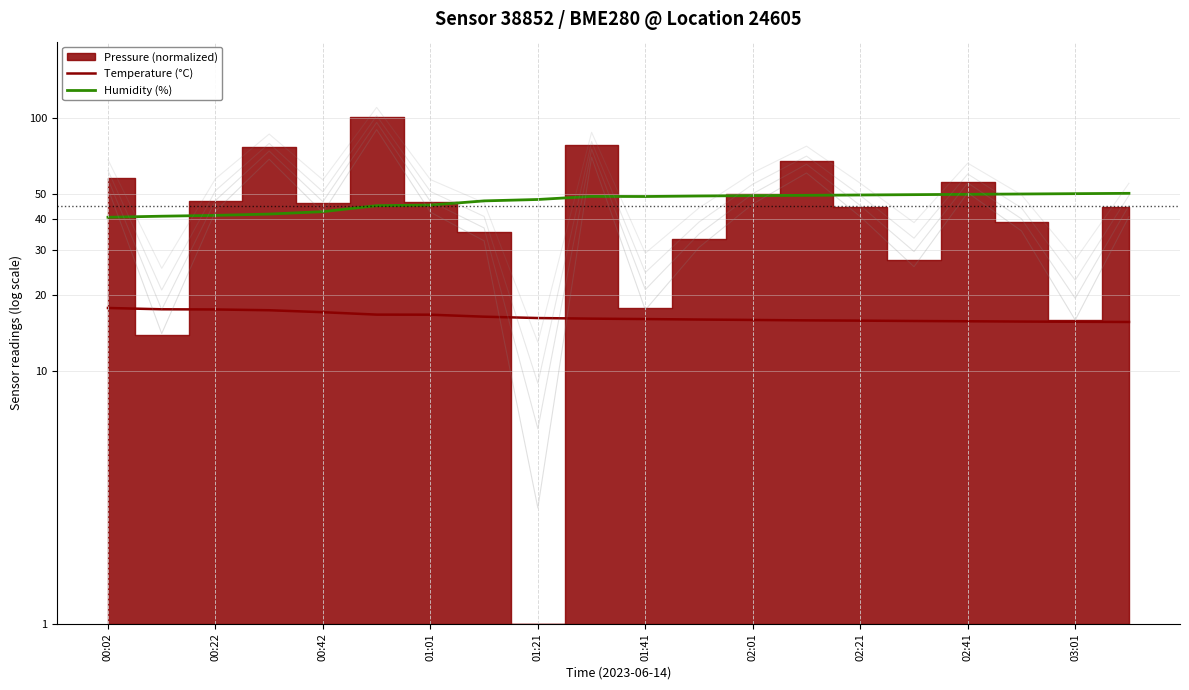

True or false: Temperature (°C) and Humidity (%) cross at least once.

False